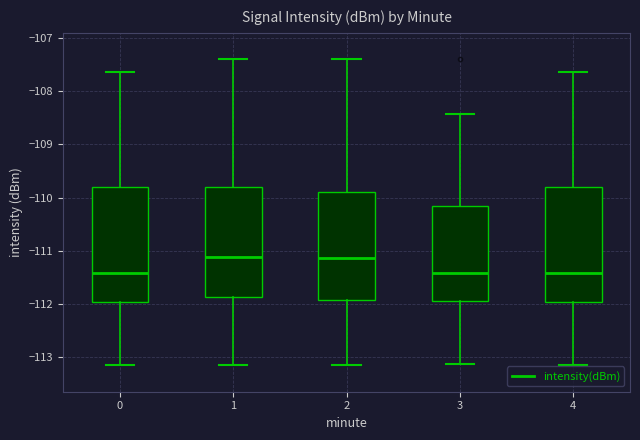

Reading left to right, read every box against the y-axis: the position of its median line, the range the box covers, and the ends of its whiskers. The values are not printed on the chart, so give them approximately, as read against the axis.

0: median -111.4, box -112.0 to -109.8, whiskers -113.2 to -107.6
1: median -111.1, box -111.9 to -109.8, whiskers -113.2 to -107.4
2: median -111.1, box -111.9 to -109.9, whiskers -113.2 to -107.4
3: median -111.4, box -111.9 to -110.2, whiskers -113.1 to -108.4
4: median -111.4, box -112.0 to -109.8, whiskers -113.2 to -107.6